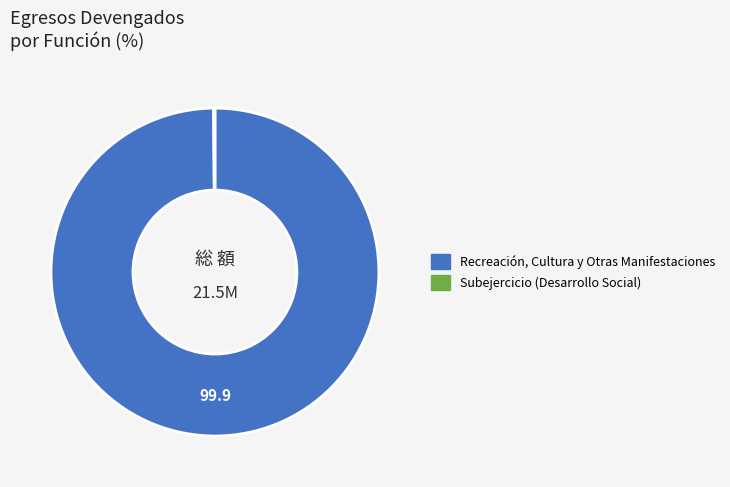

Does any single category account for the majority?

Yes